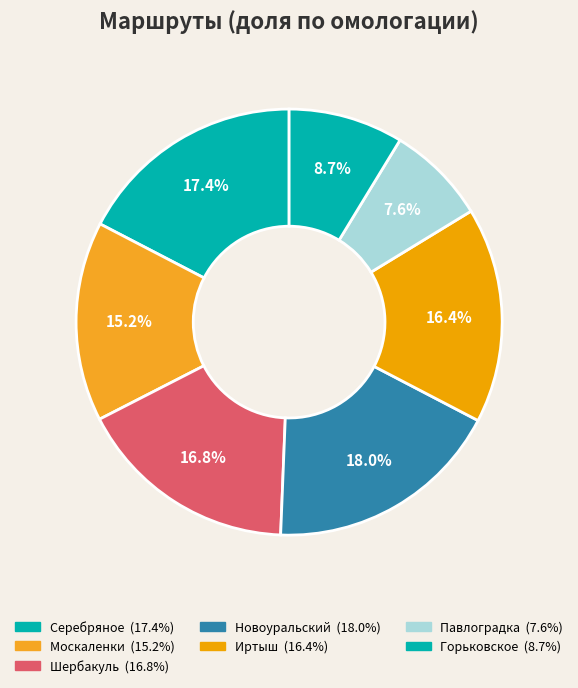

How many slices are in this pie chart?

7